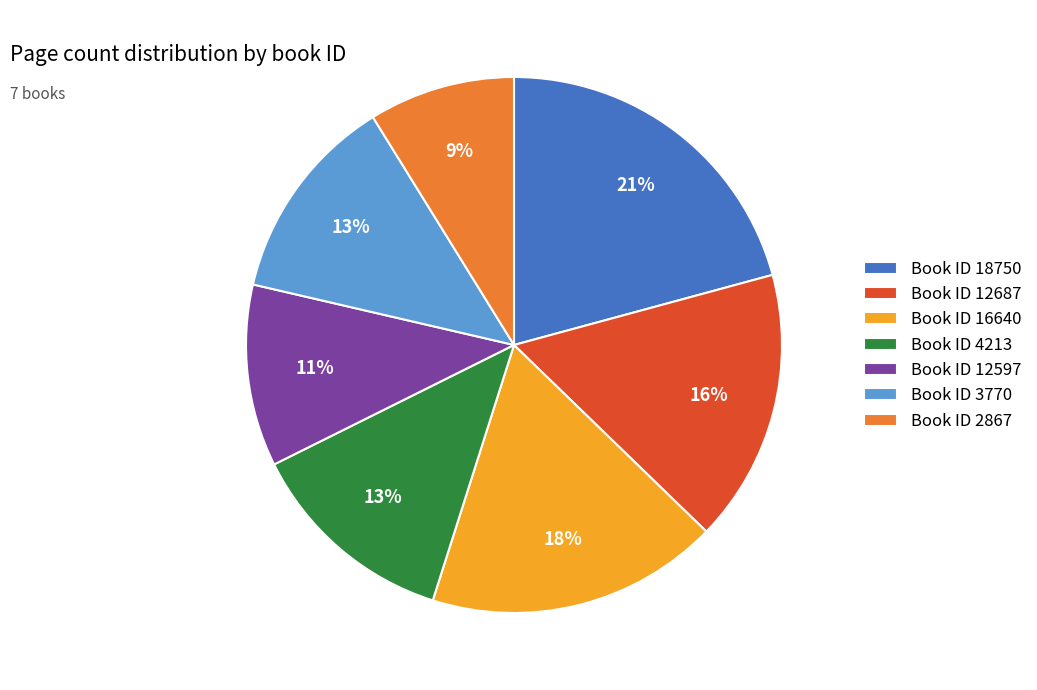

Is it true that Book ID 12687 is 16% of the pie?

True